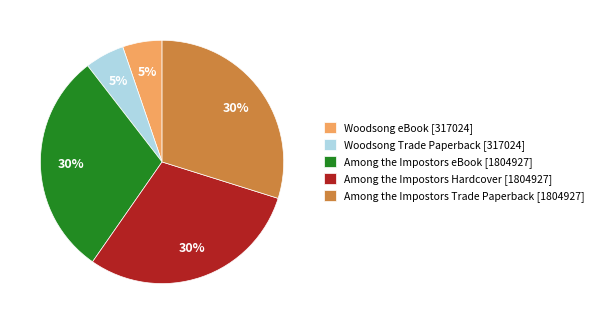

Which has a higher value, Among the Impostors Hardcover [1804927] or Woodsong eBook [317024]?

Among the Impostors Hardcover [1804927]